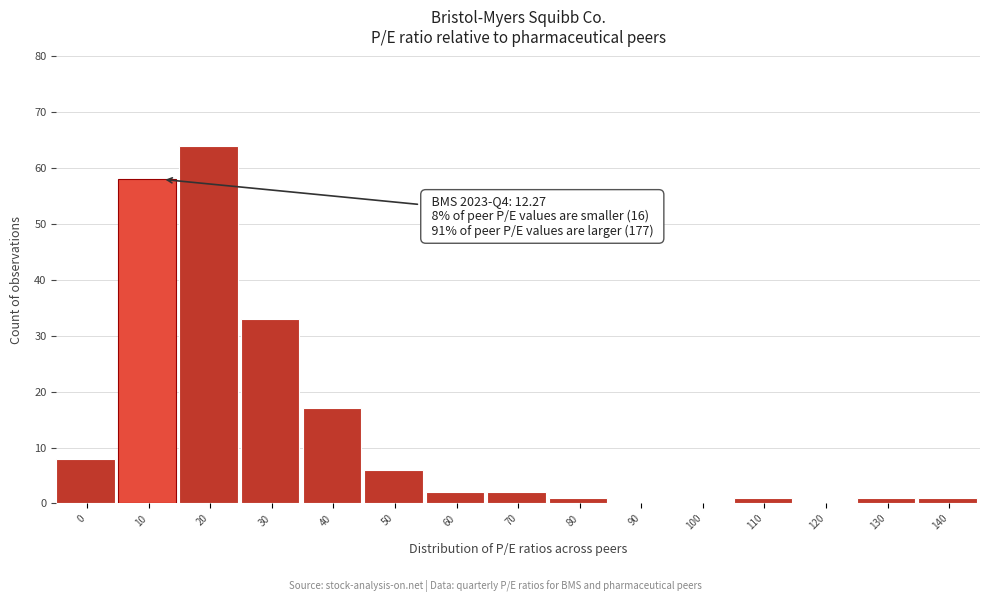

Reading left to right, extract all data points from this chart.

0=8	10=58	20=64	30=33	40=17	50=6	60=2	70=2	80=1	90=0	100=0	110=1	120=0	130=1	140=1